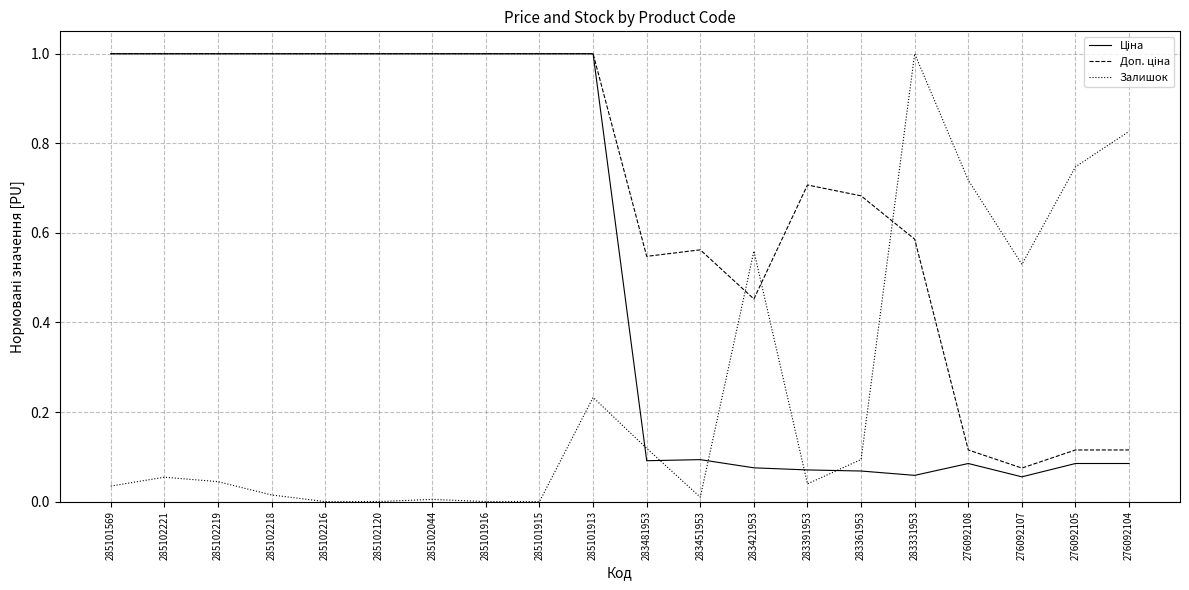

At which category is the sum across all series the highest?

285101913